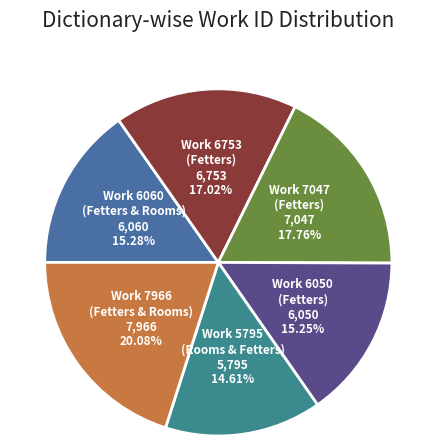

Which category has the biggest portion of the pie?

Work 7966 (Fetters & Rooms)